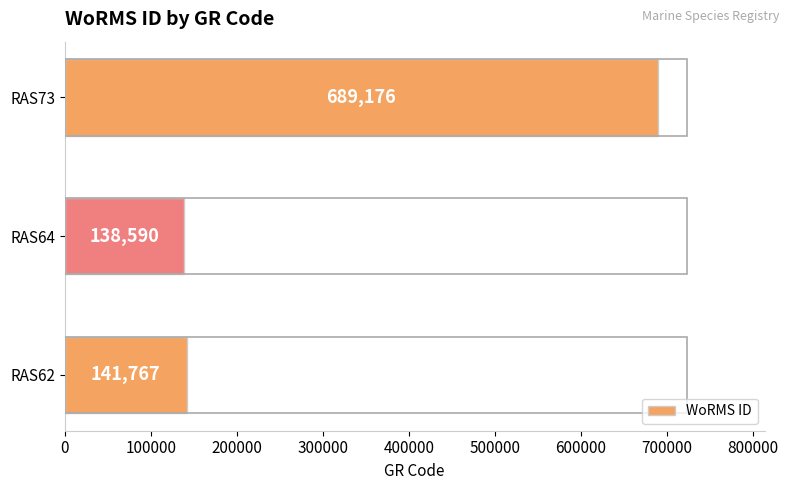

The value at RAS64 is 138590. True or false?

True